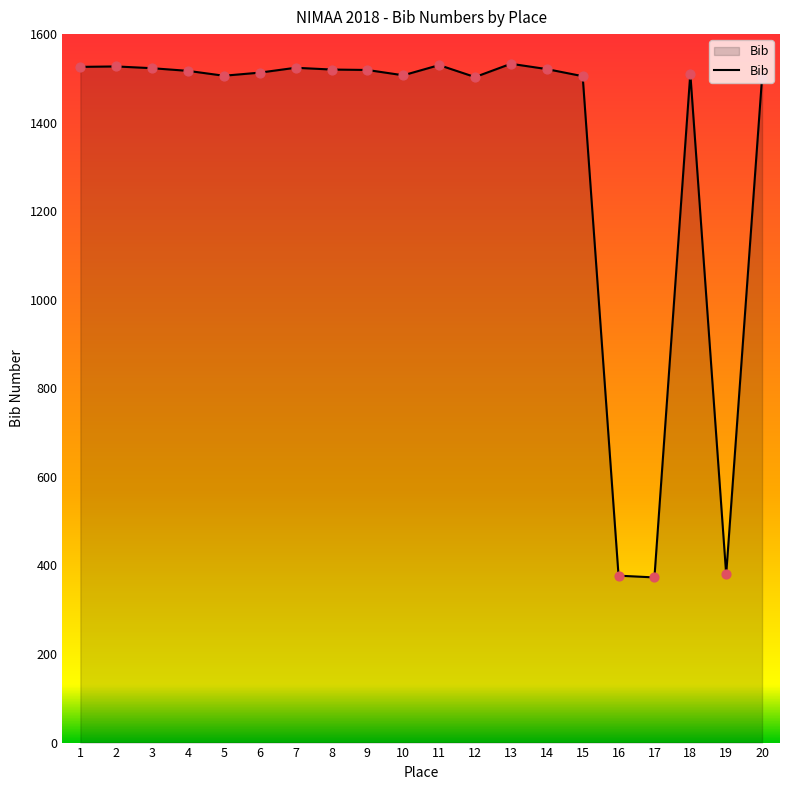

Between 11 and 18, which is larger?

11